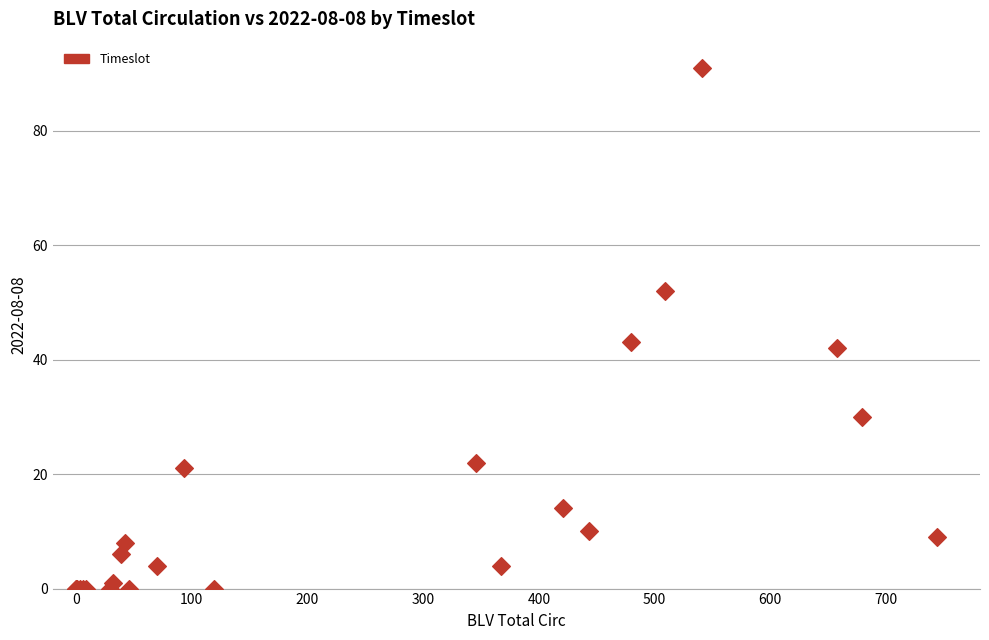

What Y value in the scatter plot is closest to 45?

43